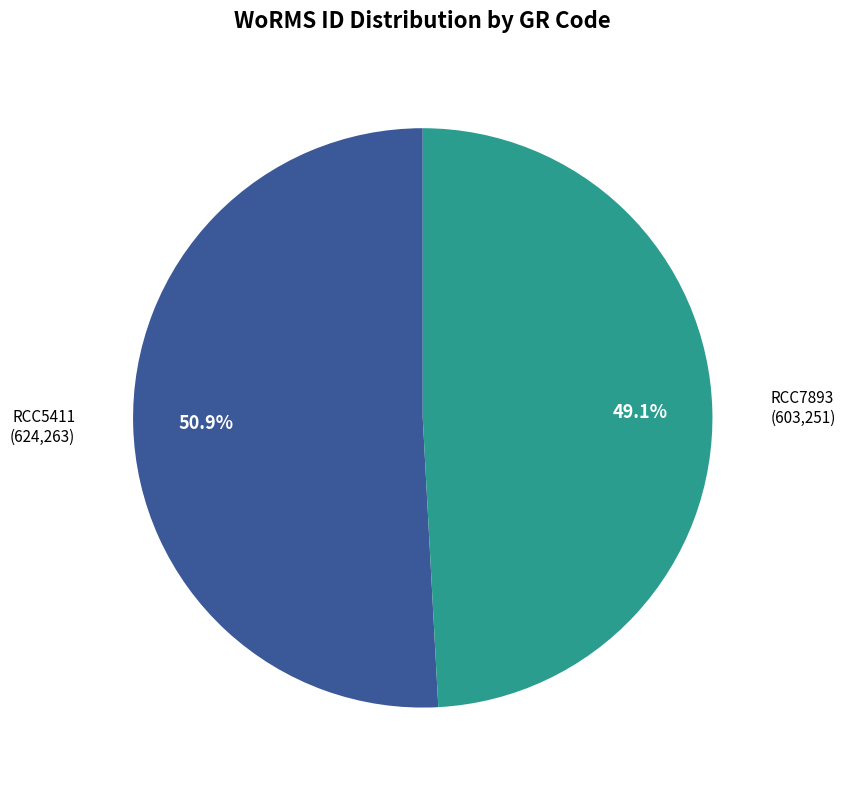

Does any single category account for the majority?

Yes